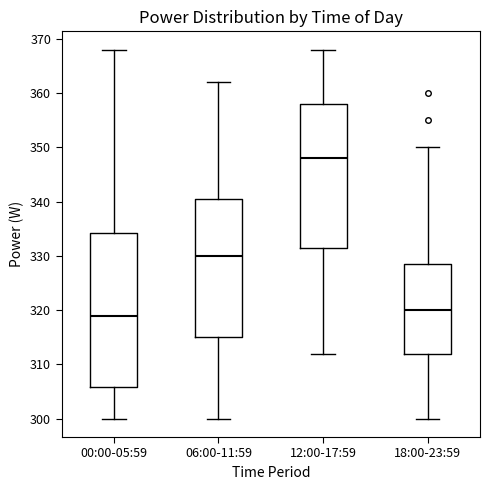

Reading left to right, transcribe this box plot: for each box, give where its median line is, the range the box spans, and where its two whiskers end, as read against the y-axis. The values are not printed on the chart, so give them approximately, as read against the axis.

00:00-05:59: median 319, box 306 to 334, whiskers 300 to 368
06:00-11:59: median 330, box 315 to 341, whiskers 300 to 362
12:00-17:59: median 348, box 332 to 358, whiskers 312 to 368
18:00-23:59: median 320, box 312 to 329, whiskers 300 to 350